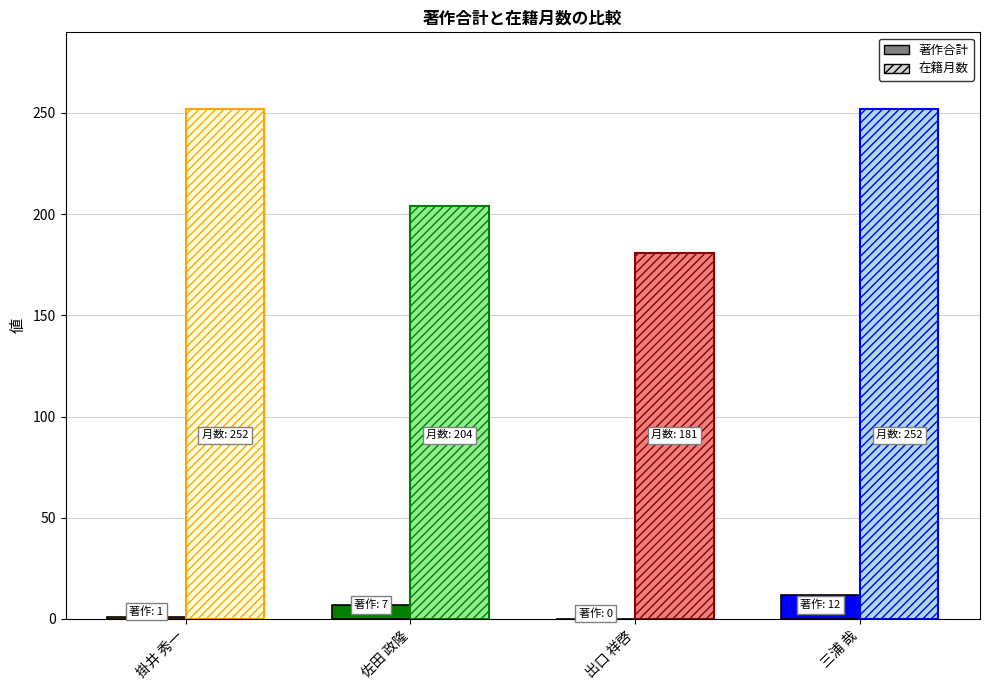

How many groups of bars are there?

4